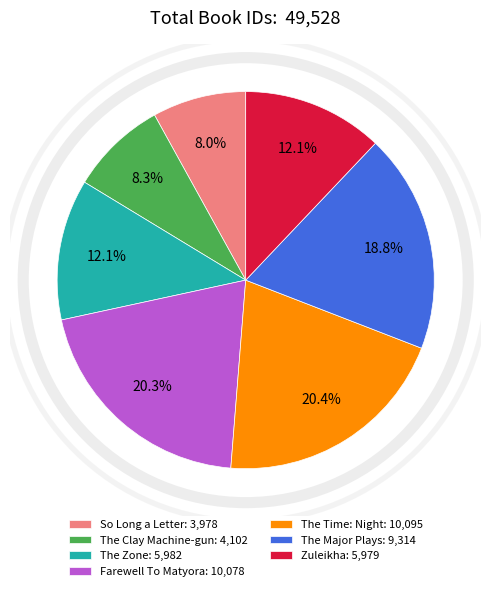

Count the number of slices in the pie.

7